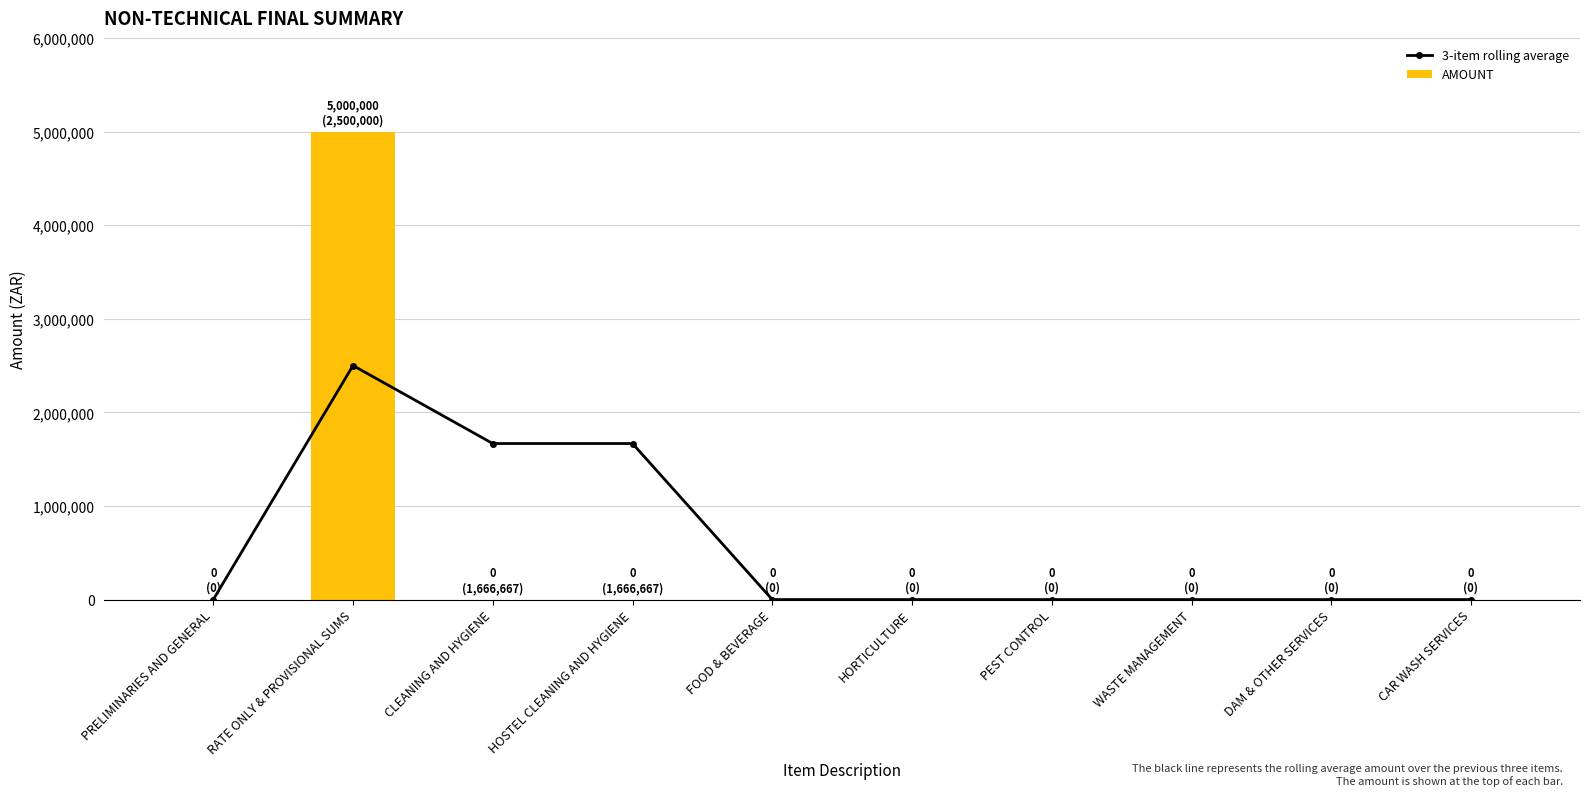

What is the label of the 7th bar from the right?

HOSTEL CLEANING AND HYGIENE